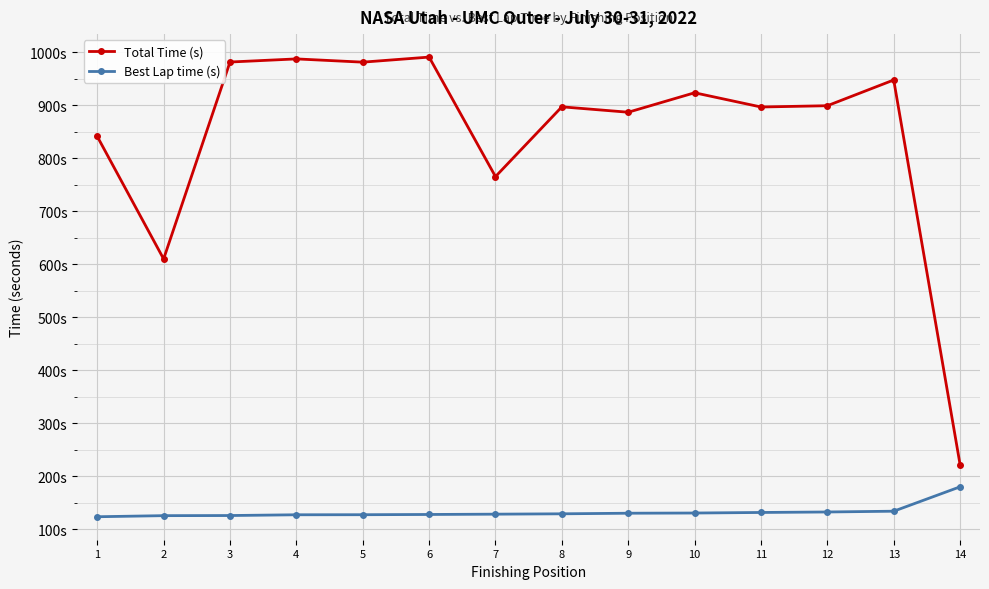

Reading left to right, transcribe all the data shown in this chart.

Total Time (s): 1=840.9	2=609.8	3=981.2	4=987.1	5=980.9	6=990.5	7=765.1	8=896.7	9=886.5	10=923.2	11=896.4	12=898.8	13=947.3	14=221.9
Best Lap time (s): 1=123.7	2=125.7	3=126.0	4=127.4	5=127.5	6=127.9	7=128.5	8=129.2	9=130.3	10=130.7	11=131.7	12=132.6	13=134.1	14=180.1